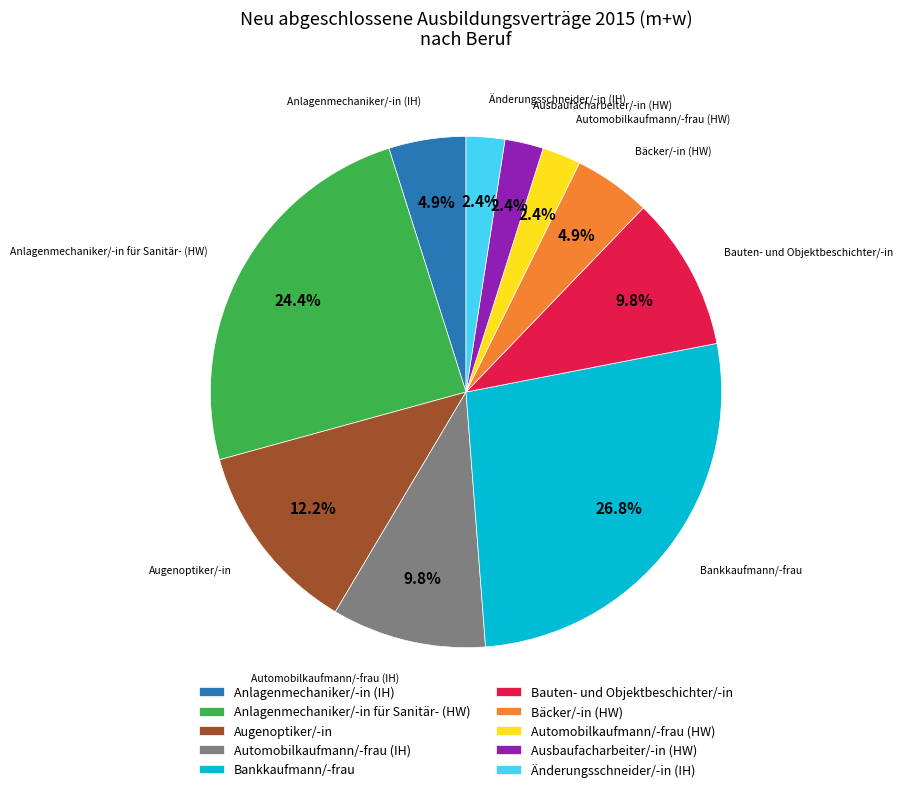

Count the number of slices in the pie.

10